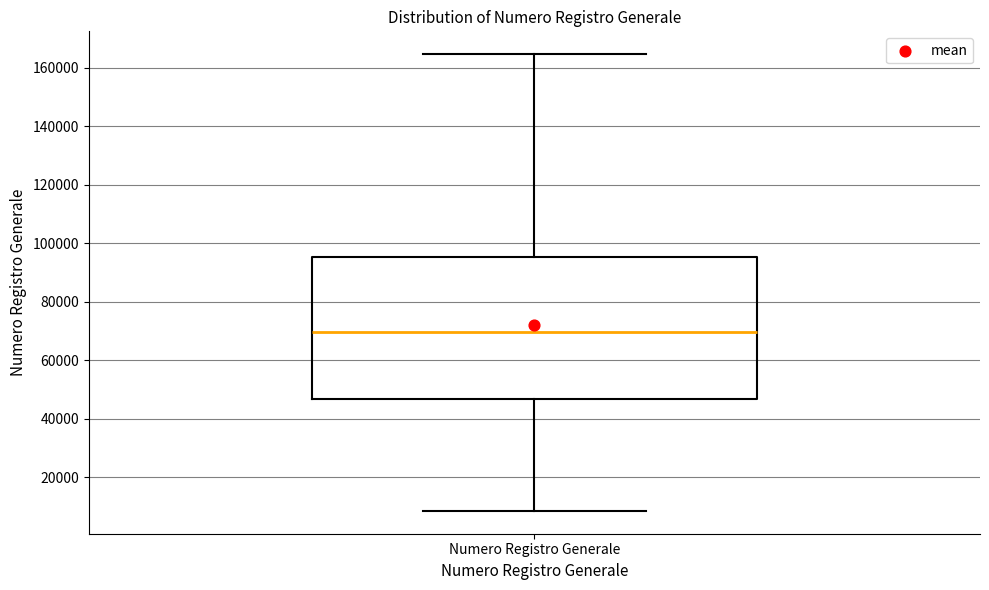

Transcribe this box plot: give where the median line is, the range the box spans, and where the two whiskers end, as read against the y-axis. The values are not printed on the chart, so give them approximately, as read against the axis.

median 70000, box 46000 to 96000, whiskers 8000 to 164000